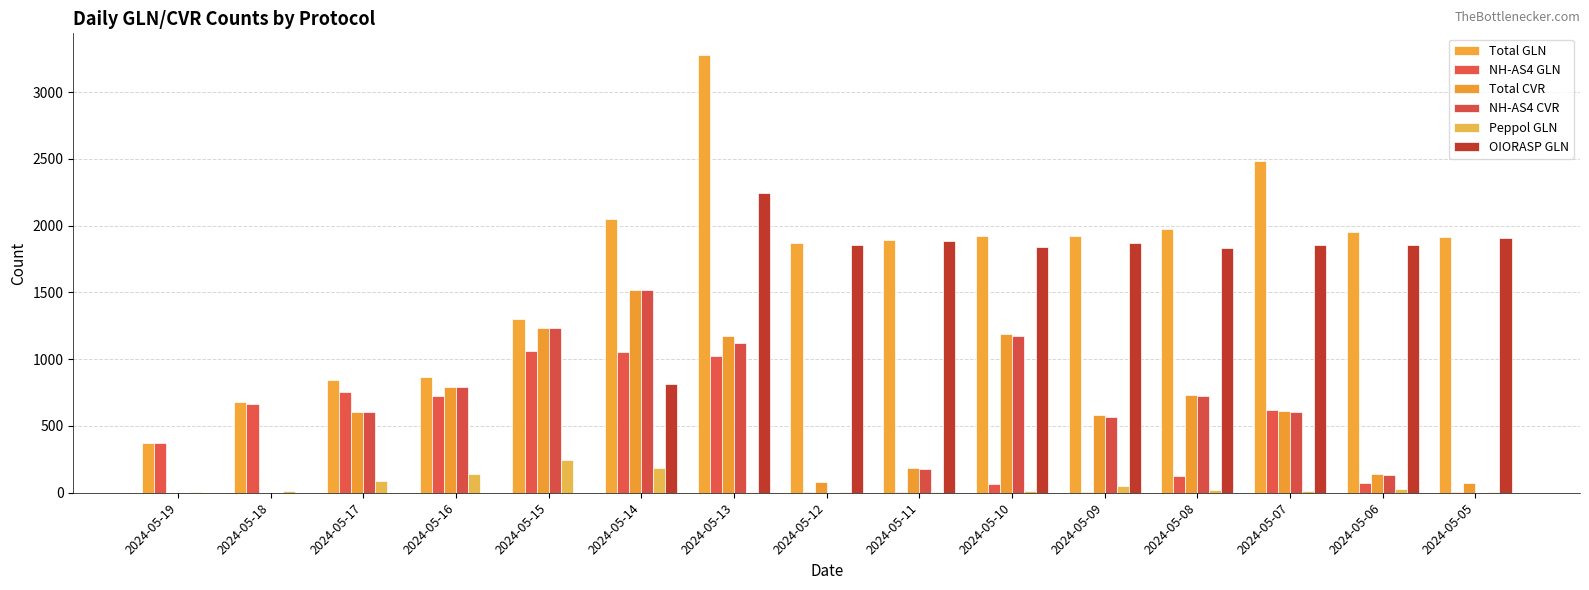

What is the highest value of the NH-AS4 CVR series?

1517